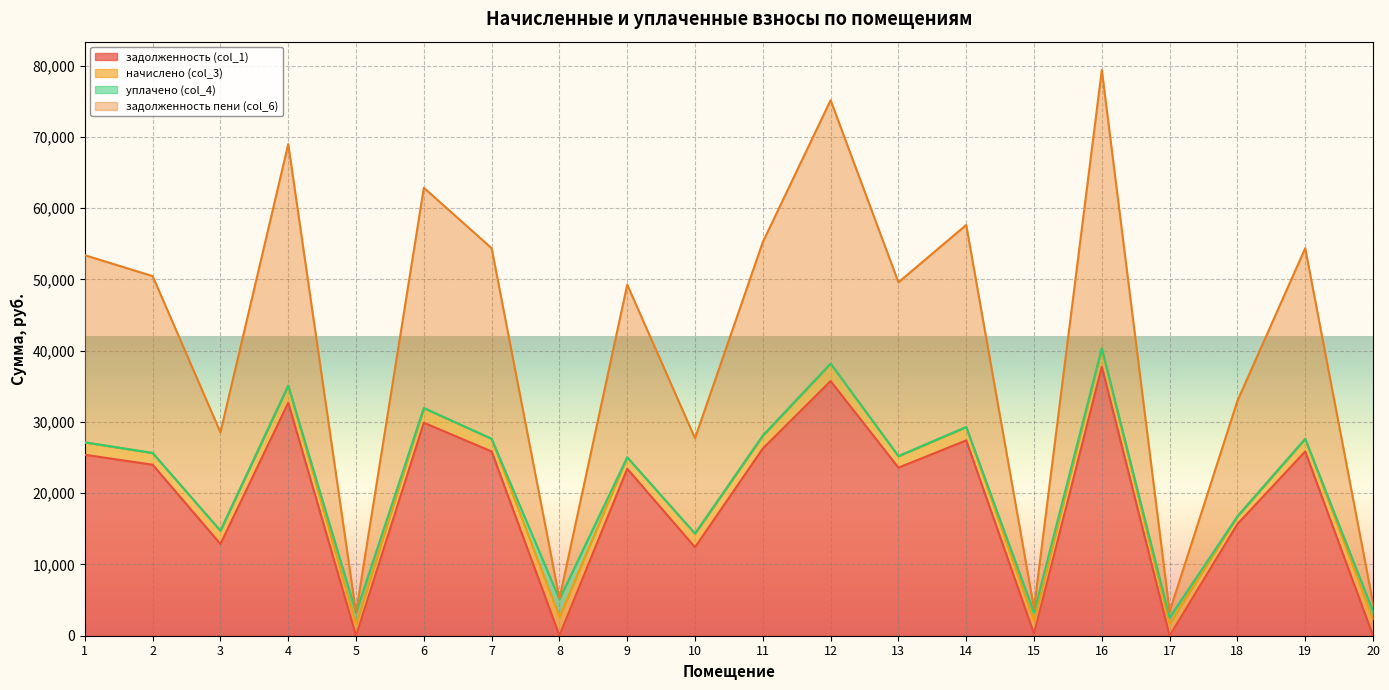

List the labels in order of задолженность (col_1) value, largest first.

16, 12, 4, 6, 14, 11, 7, 19, 1, 2, 13, 9, 18, 3, 10, 15, 8, 5, 17, 20